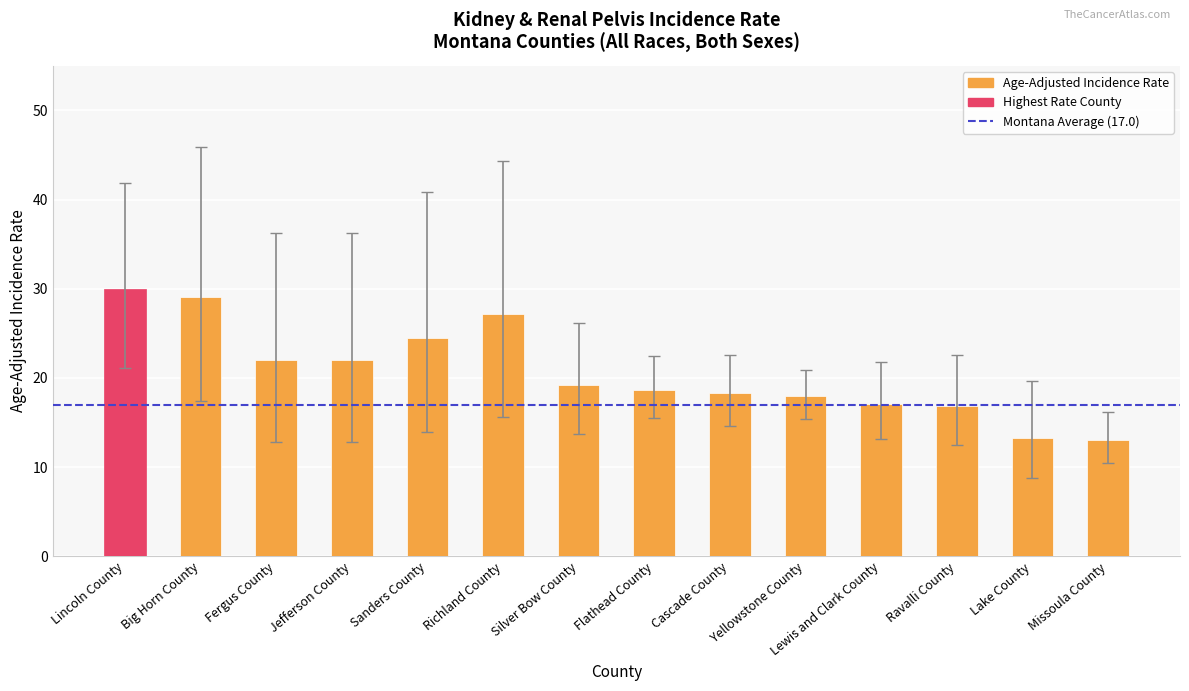

Are the bars horizontal?

No